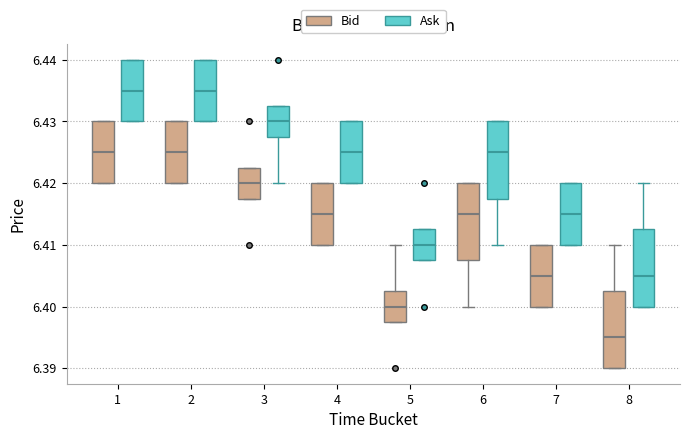

Where does the upper whisker of the box for 8 (Bid) end on the y-axis? The values are not printed on the chart, so give them approximately, as read against the axis.

6.410